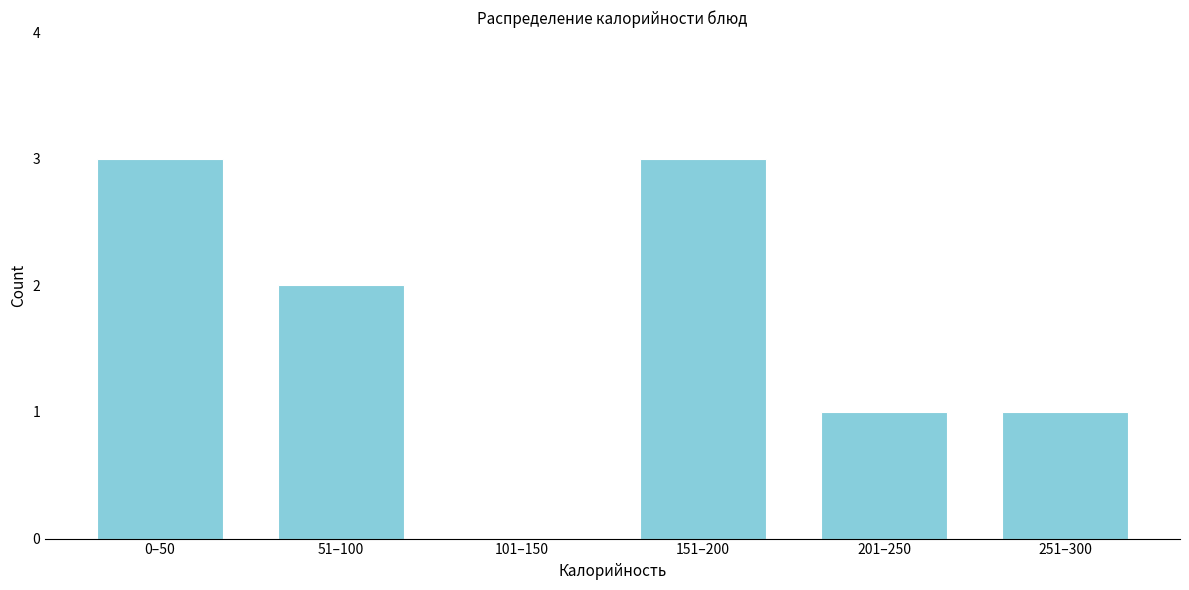

Reading left to right, list all the values displayed in this chart.

0–50=3	51–100=2	101–150=0	151–200=3	201–250=1	251–300=1